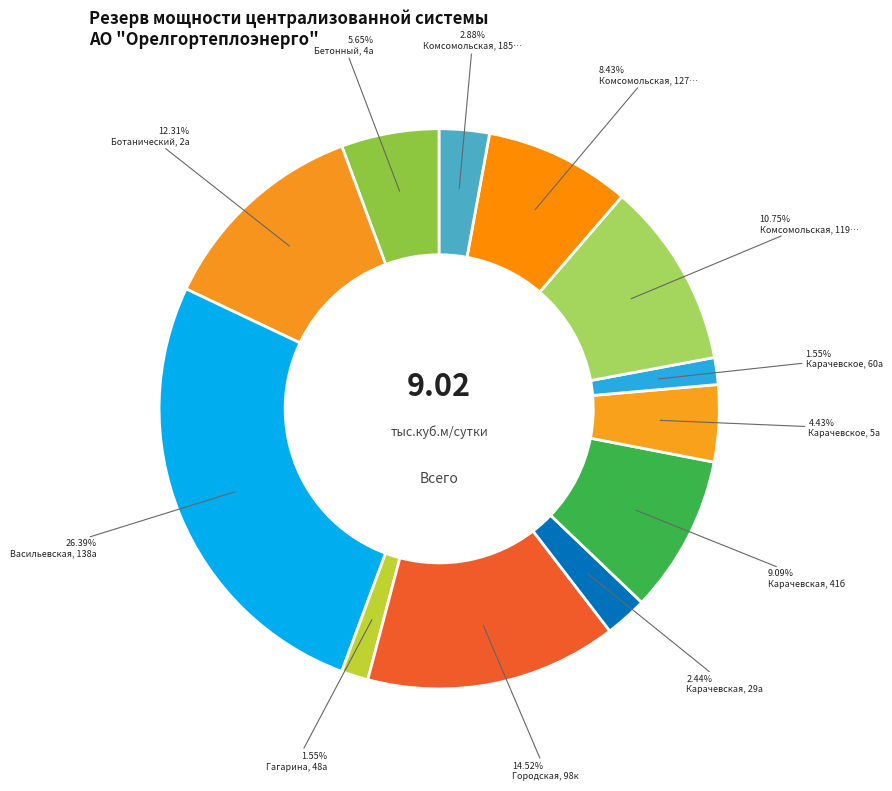

What is the largest slice in the pie chart?

Васильевская, 138а